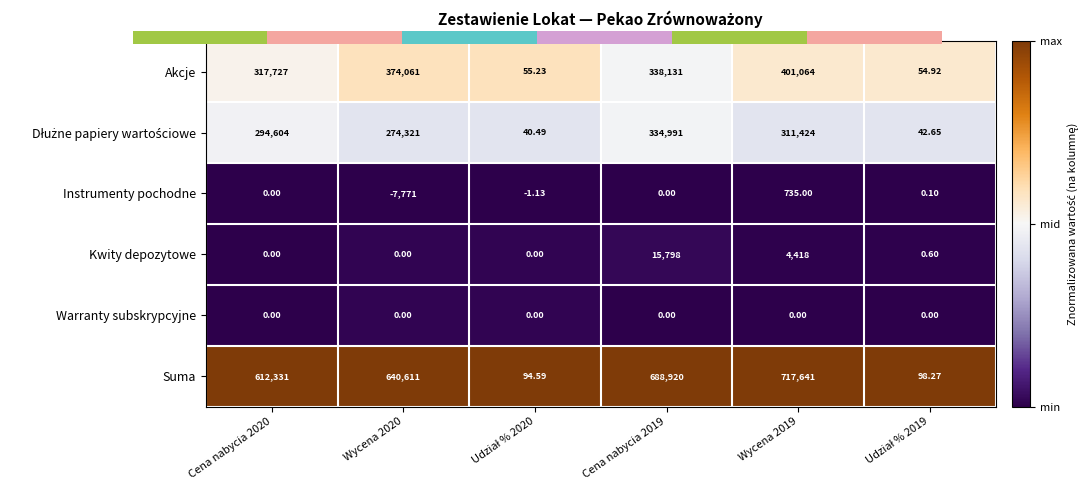

At how many categories does at least one series exceed 0?

6